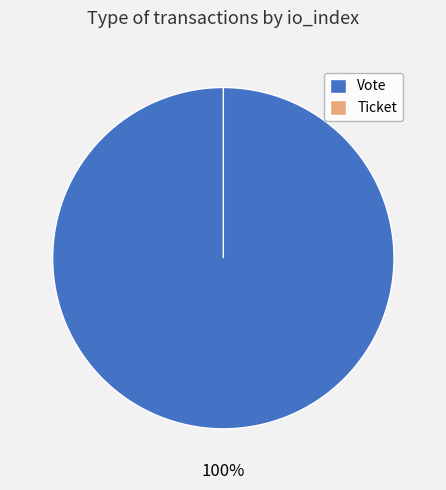

Does any single category account for the majority?

Yes